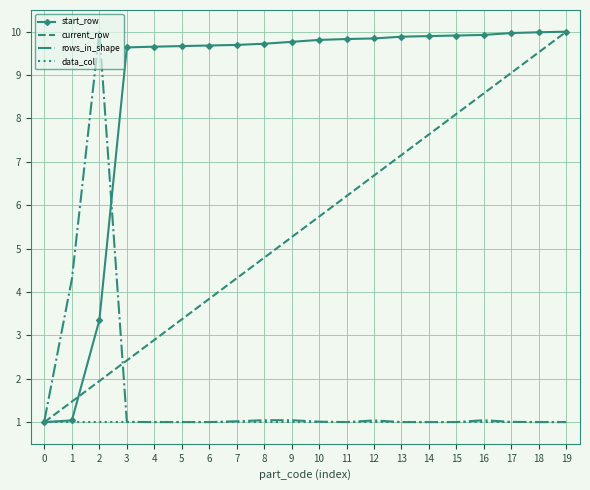

Which series changed the most between 13 and 15?

current_row